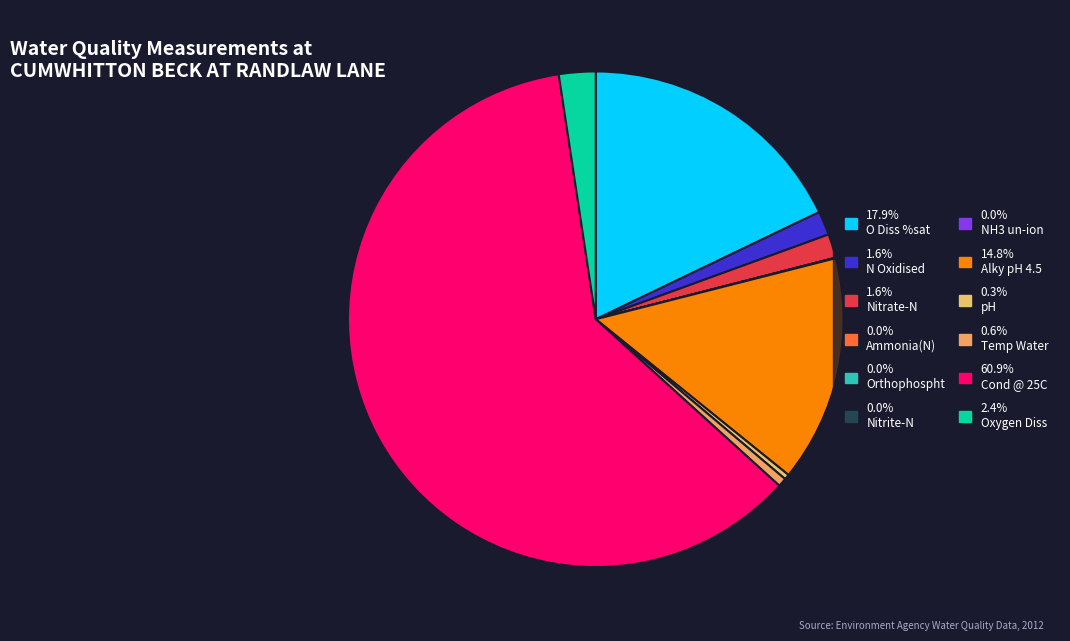

How many slices are in this pie chart?

12